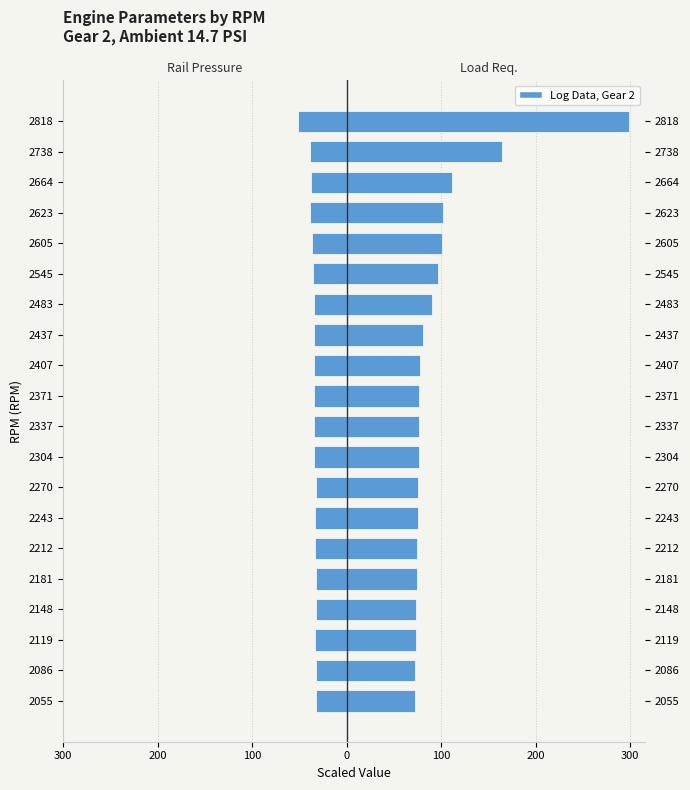

List the series in order of their overall mean, highest first.

Load req., Rail pressure (PSI)